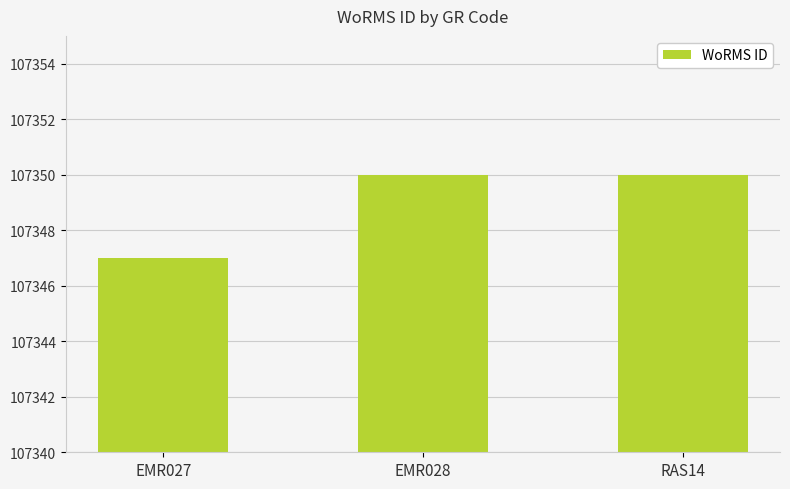

How many data points does each series have?

3